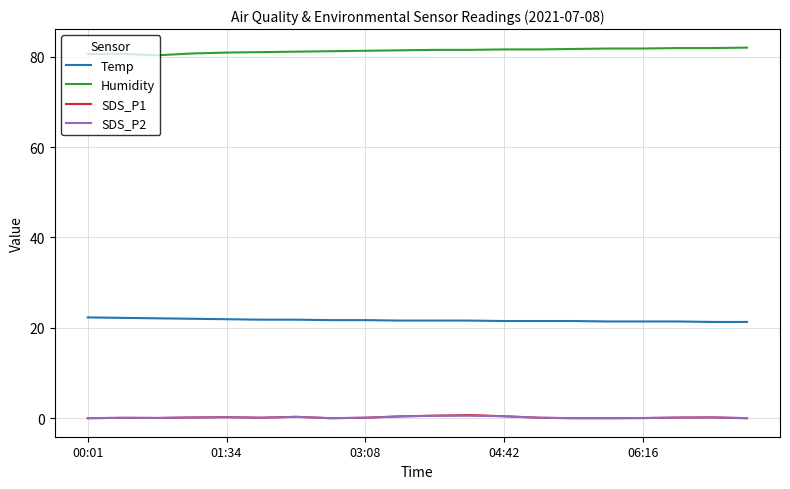

Count the number of data series in this chart.

4